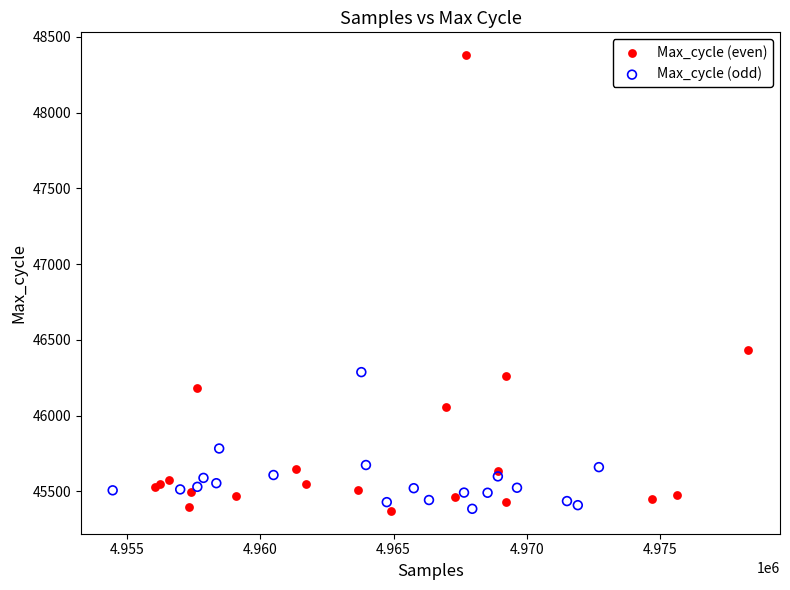

Which series reaches the maximum Y coordinate?

Max_cycle (even)